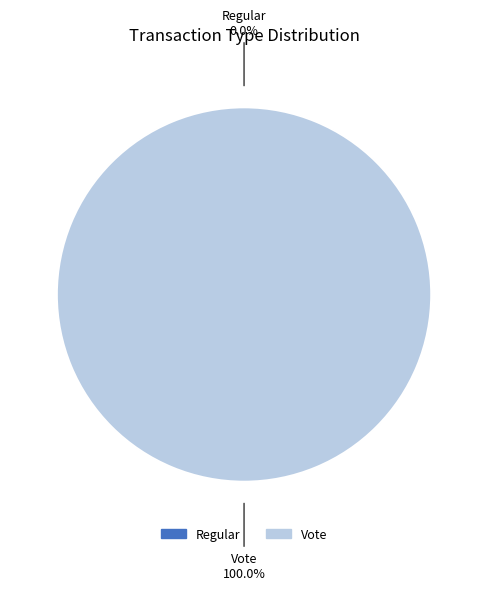

To the nearest percent, what is the difference between the Vote and Regular slice percentages?

100%